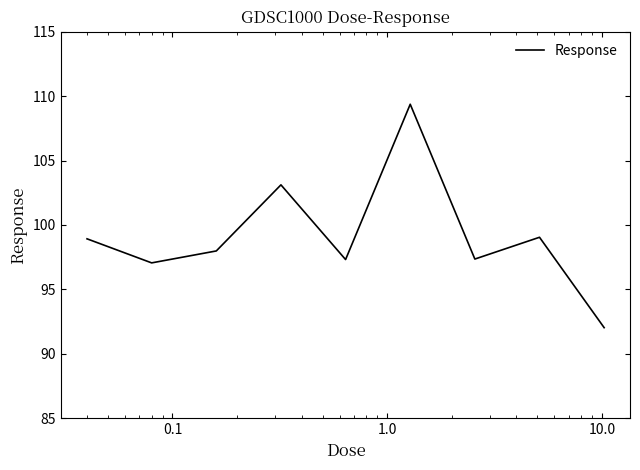

Is this an area chart (filled region under the line)?

No